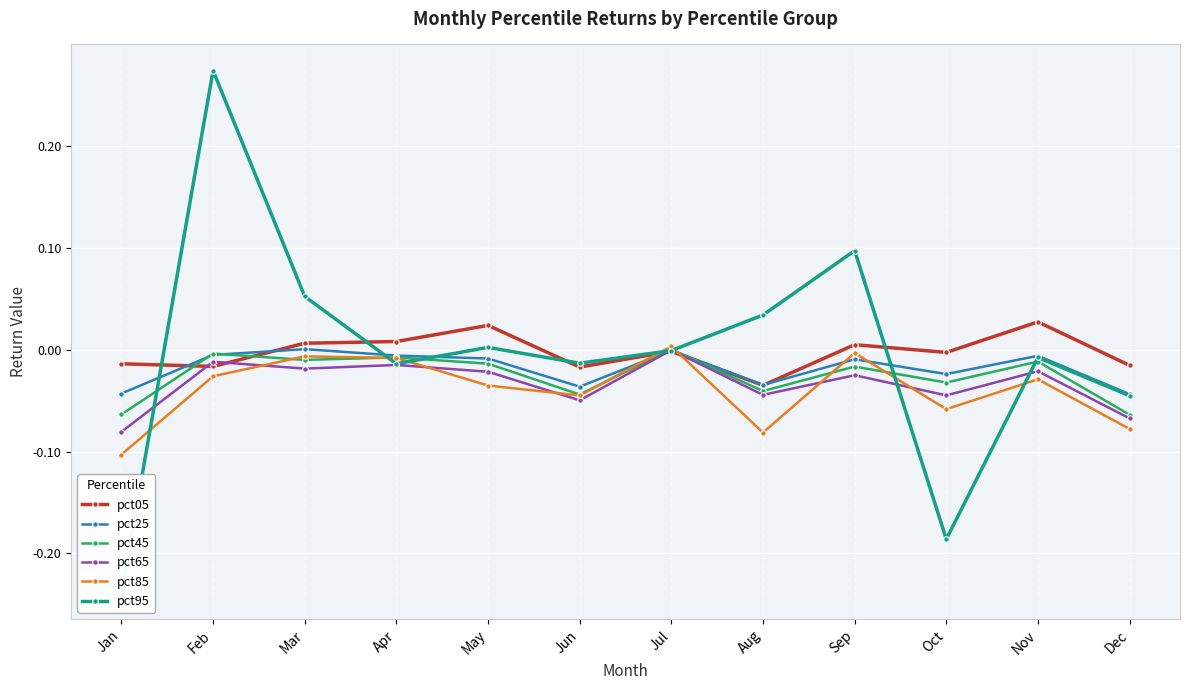

Reading left to right, extract all data points from this chart.

pct05: Jan=-0.0	Feb=-0.0	Mar=0.0	Apr=0.0	May=0.0	Jun=-0.0	Jul=-0.0	Aug=-0.0	Sep=0.0	Oct=-0.0	Nov=0.0	Dec=-0.0
pct25: Jan=-0.0	Feb=-0.0	Mar=0.0	Apr=-0.0	May=-0.0	Jun=-0.0	Jul=-0.0	Aug=-0.0	Sep=-0.0	Oct=-0.0	Nov=-0.0	Dec=-0.0
pct45: Jan=-0.1	Feb=-0.0	Mar=-0.0	Apr=-0.0	May=-0.0	Jun=-0.0	Jul=0.0	Aug=-0.0	Sep=-0.0	Oct=-0.0	Nov=-0.0	Dec=-0.1
pct65: Jan=-0.1	Feb=-0.0	Mar=-0.0	Apr=-0.0	May=-0.0	Jun=-0.0	Jul=-0.0	Aug=-0.0	Sep=-0.0	Oct=-0.0	Nov=-0.0	Dec=-0.1
pct85: Jan=-0.1	Feb=-0.0	Mar=-0.0	Apr=-0.0	May=-0.0	Jun=-0.0	Jul=0.0	Aug=-0.1	Sep=-0.0	Oct=-0.1	Nov=-0.0	Dec=-0.1
pct95: Jan=-0.2	Feb=0.3	Mar=0.1	Apr=-0.0	May=0.0	Jun=-0.0	Jul=-0.0	Aug=0.0	Sep=0.1	Oct=-0.2	Nov=-0.0	Dec=-0.0